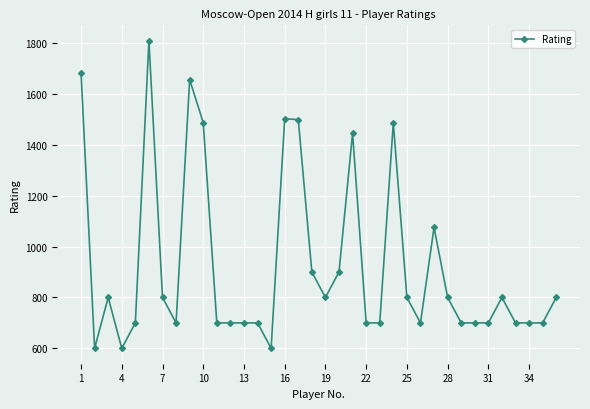

True or false: there are more than 1 points higher than both neighbors.

True